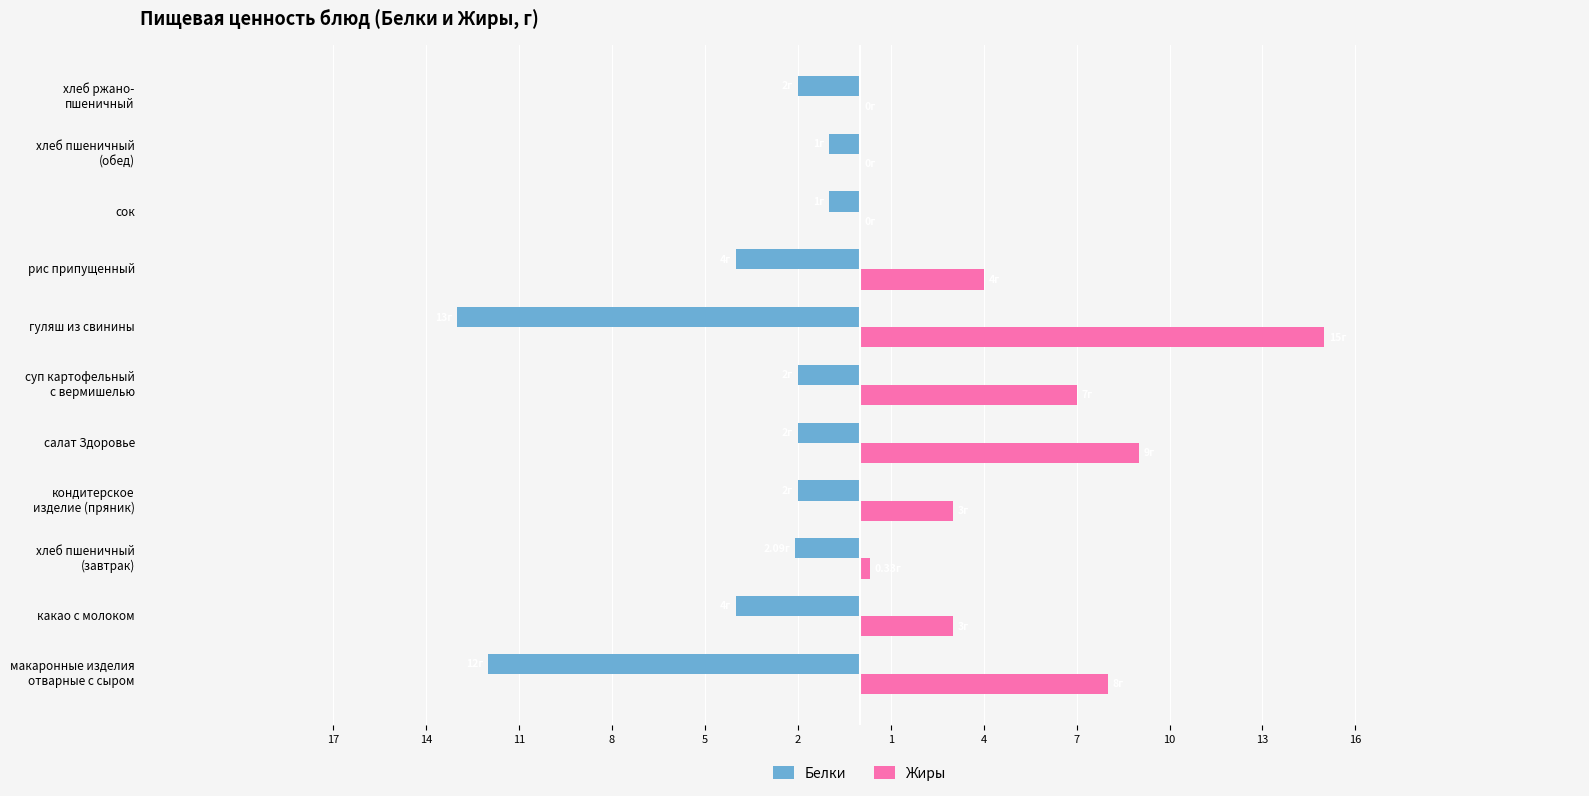

What are all the series names shown in the legend?

Белки, Жиры